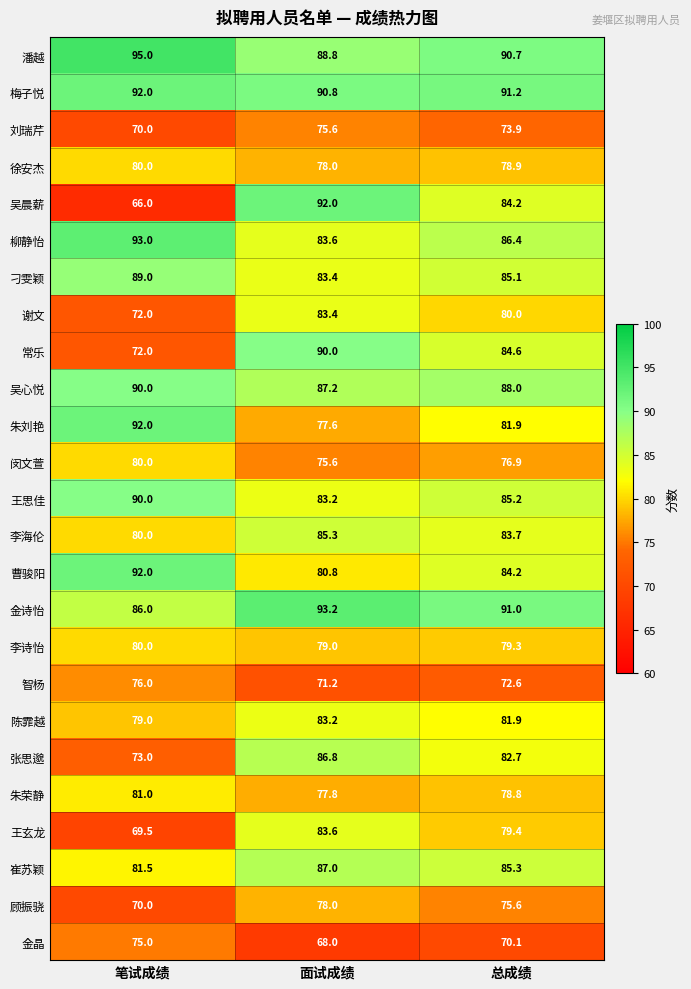

What is the sum of the 徐安杰 values at 总成绩 and 面试成绩?

156.9